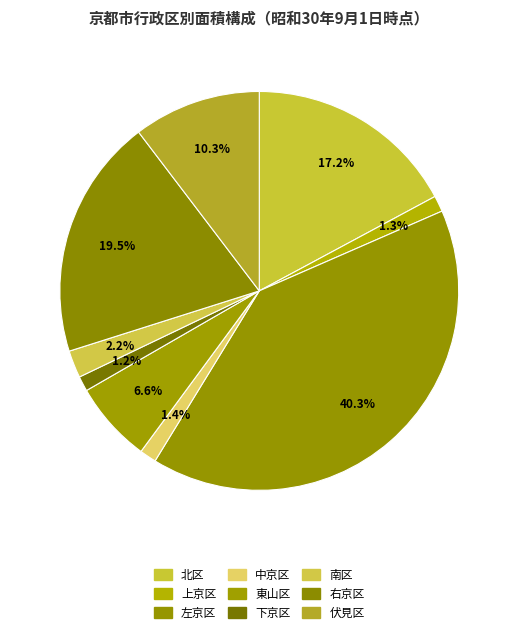

Which slice is the smallest?

下京区